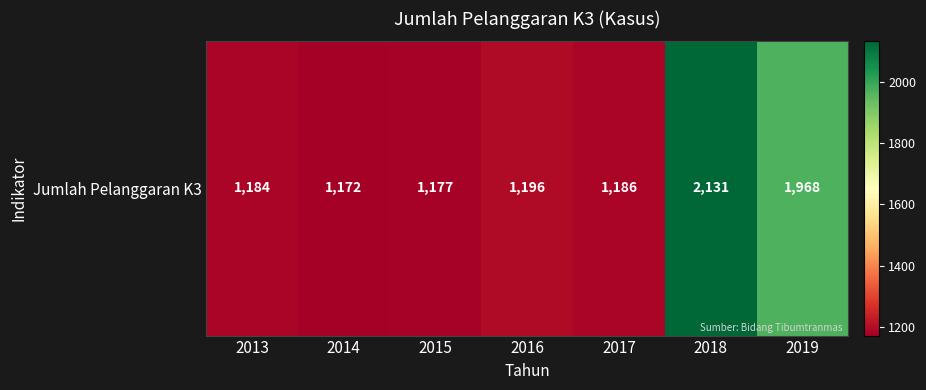

True or false: the data shows 1184 at 2013.

True